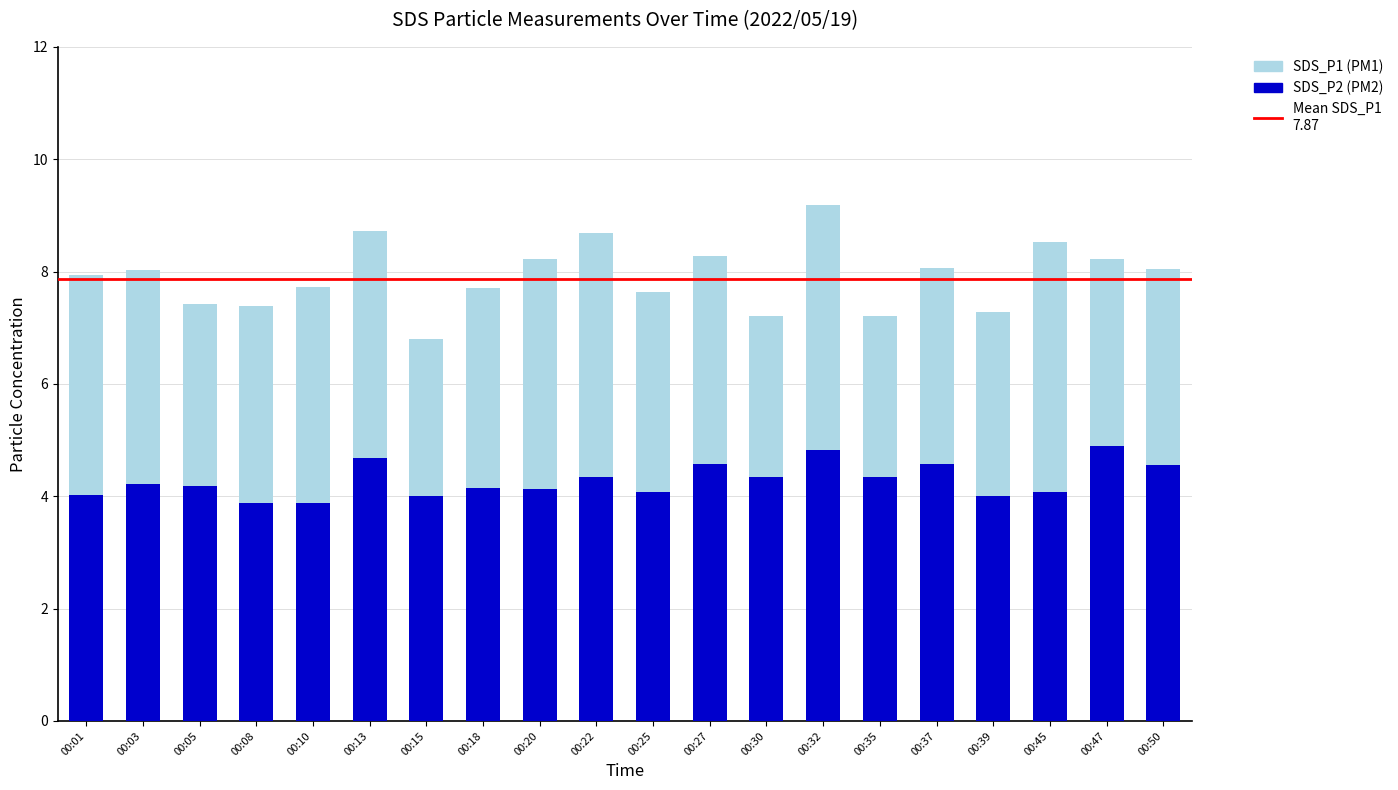

Does the chart contain stacked bars?

No